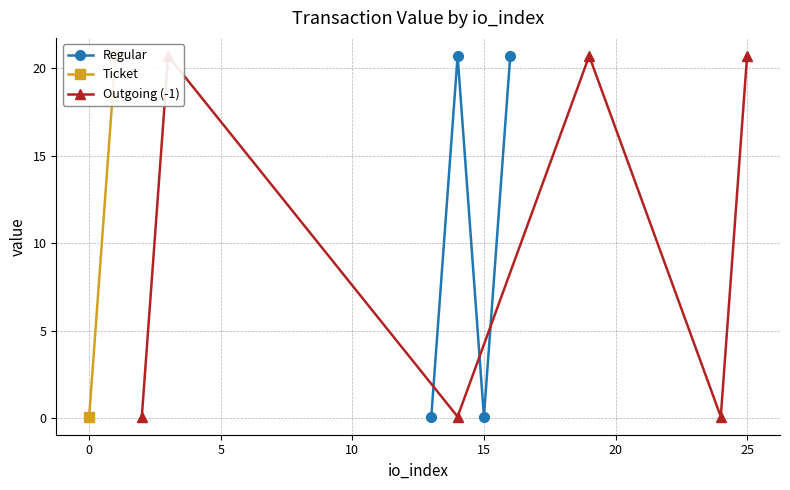

What is the average value of the Ticket series?

10.4